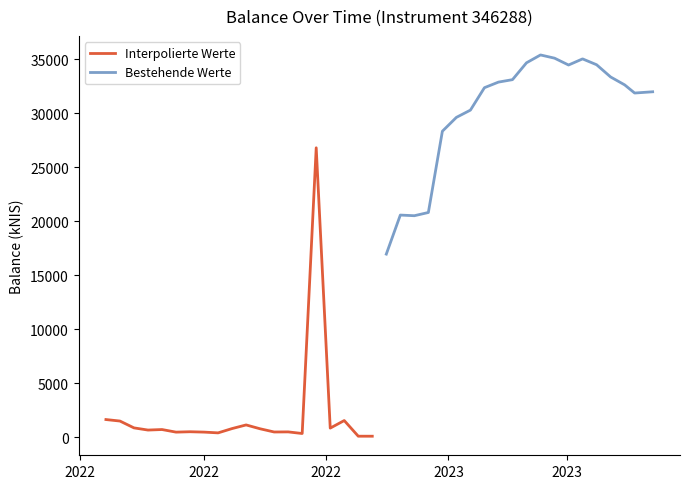

What is the maximum value for Interpolierte Werte?

26785.2